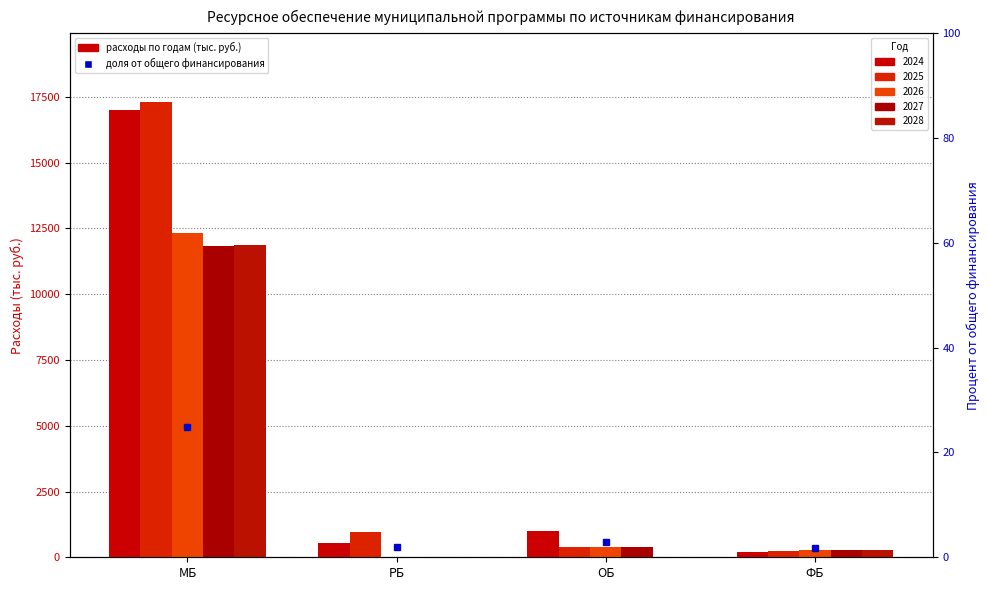

Between РБ and ОБ, which is larger?

ОБ